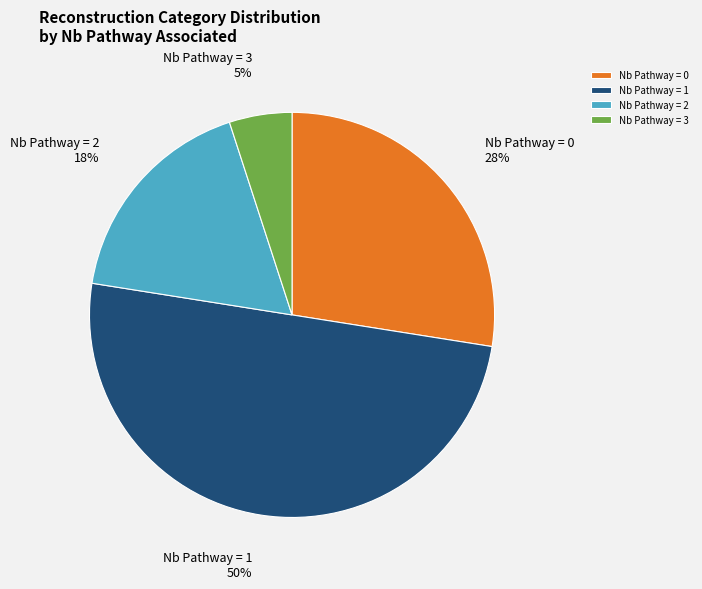

Count the number of slices in the pie.

4